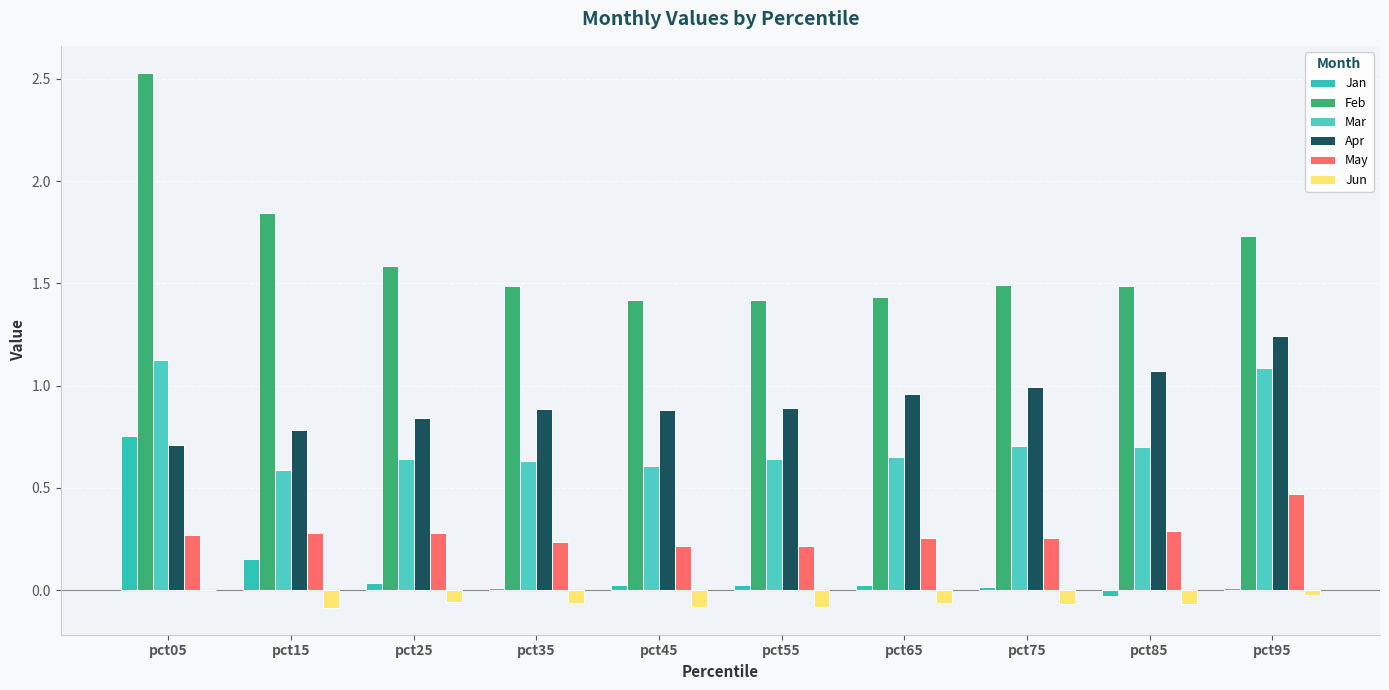

Is it true that May equals 0.5 at pct85?

False